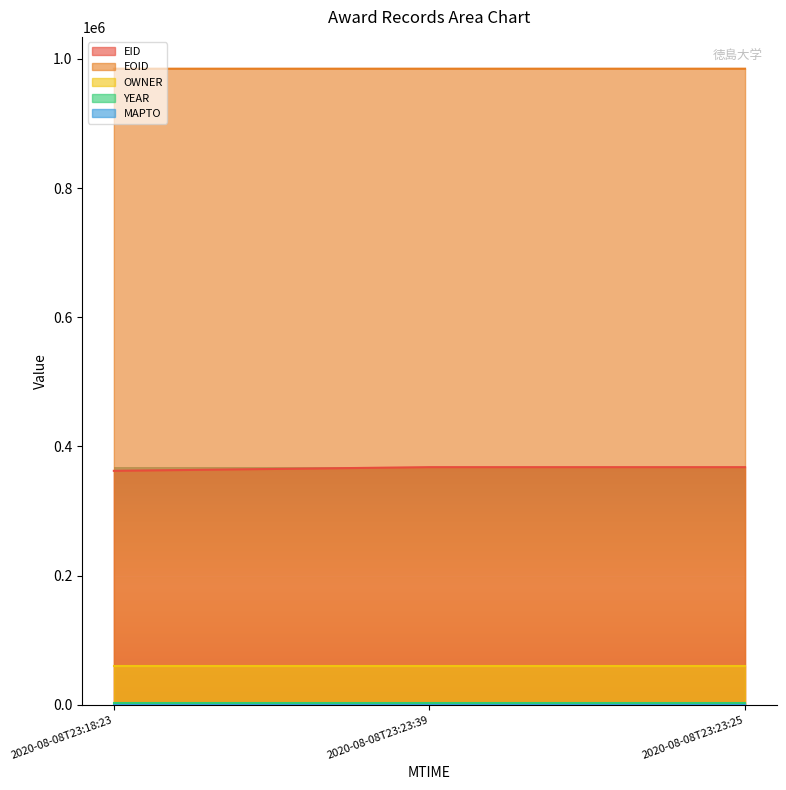

Is it true that YEAR equals 2019 at 2020-08-08T23:23:39?

True